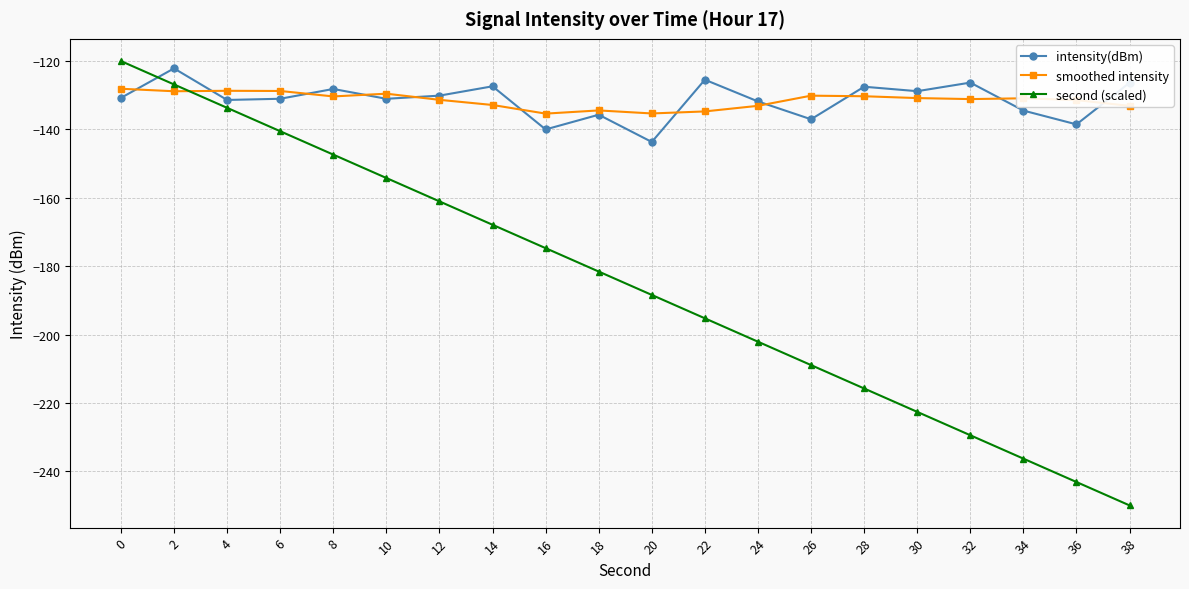

What is the total value across all series at 38?

-509.4